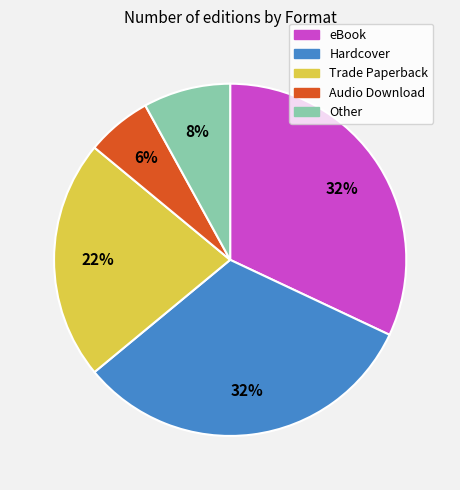

To the nearest percent, what is the difference between the largest and smallest slice percentages?

26%